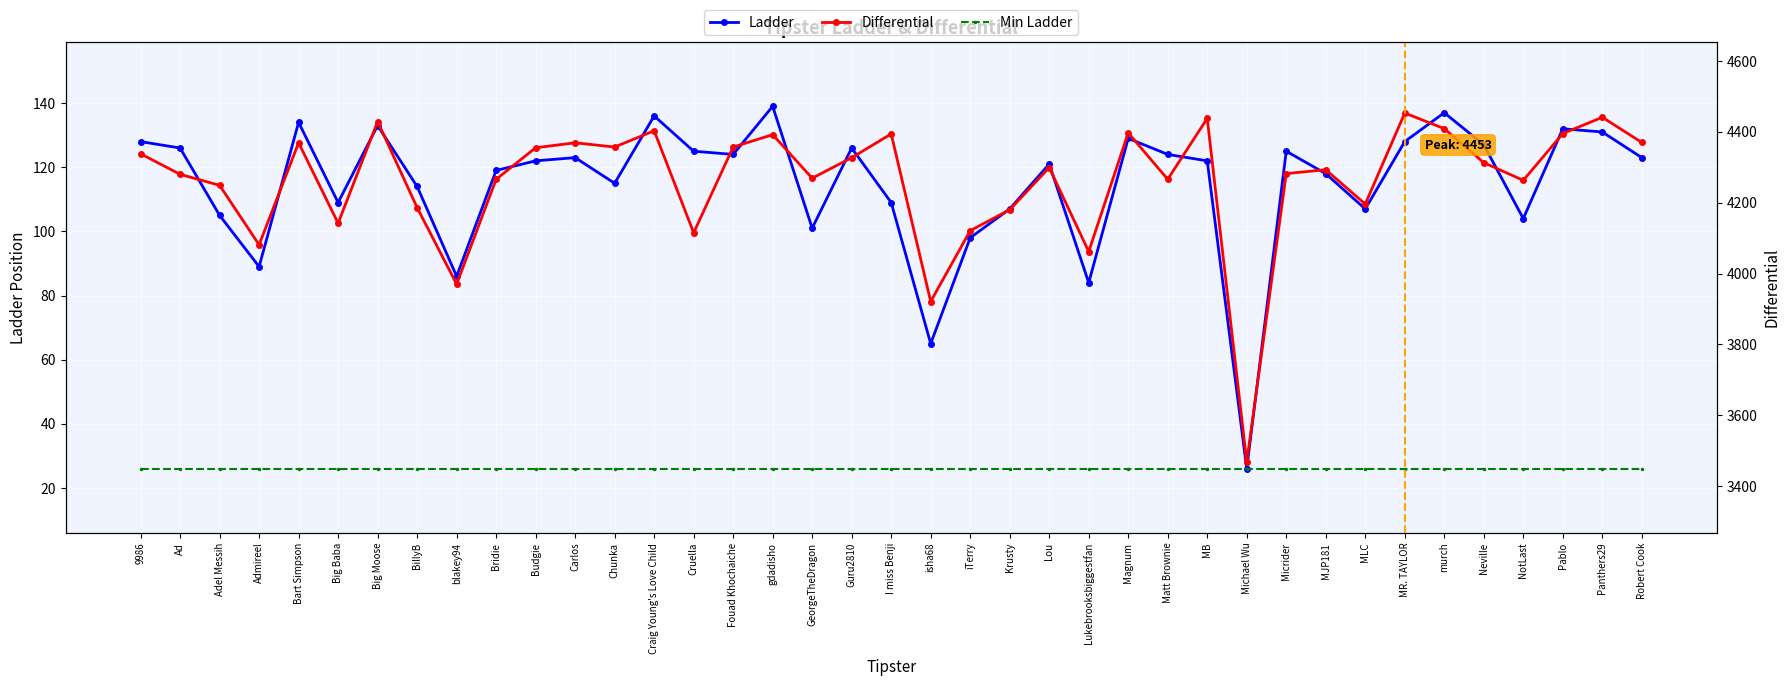

True or false: Min Ladder and Differential intersect in this chart.

False